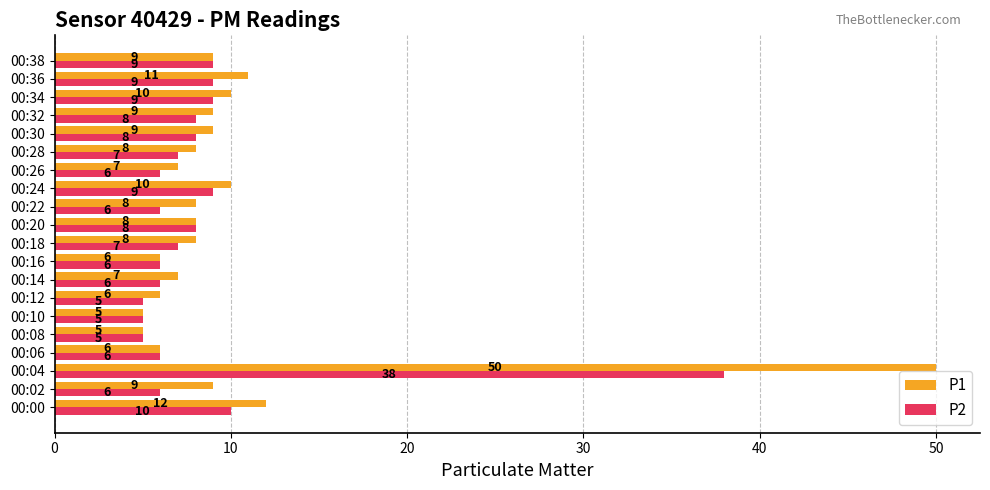

At which category is the sum across all series the highest?

00:04